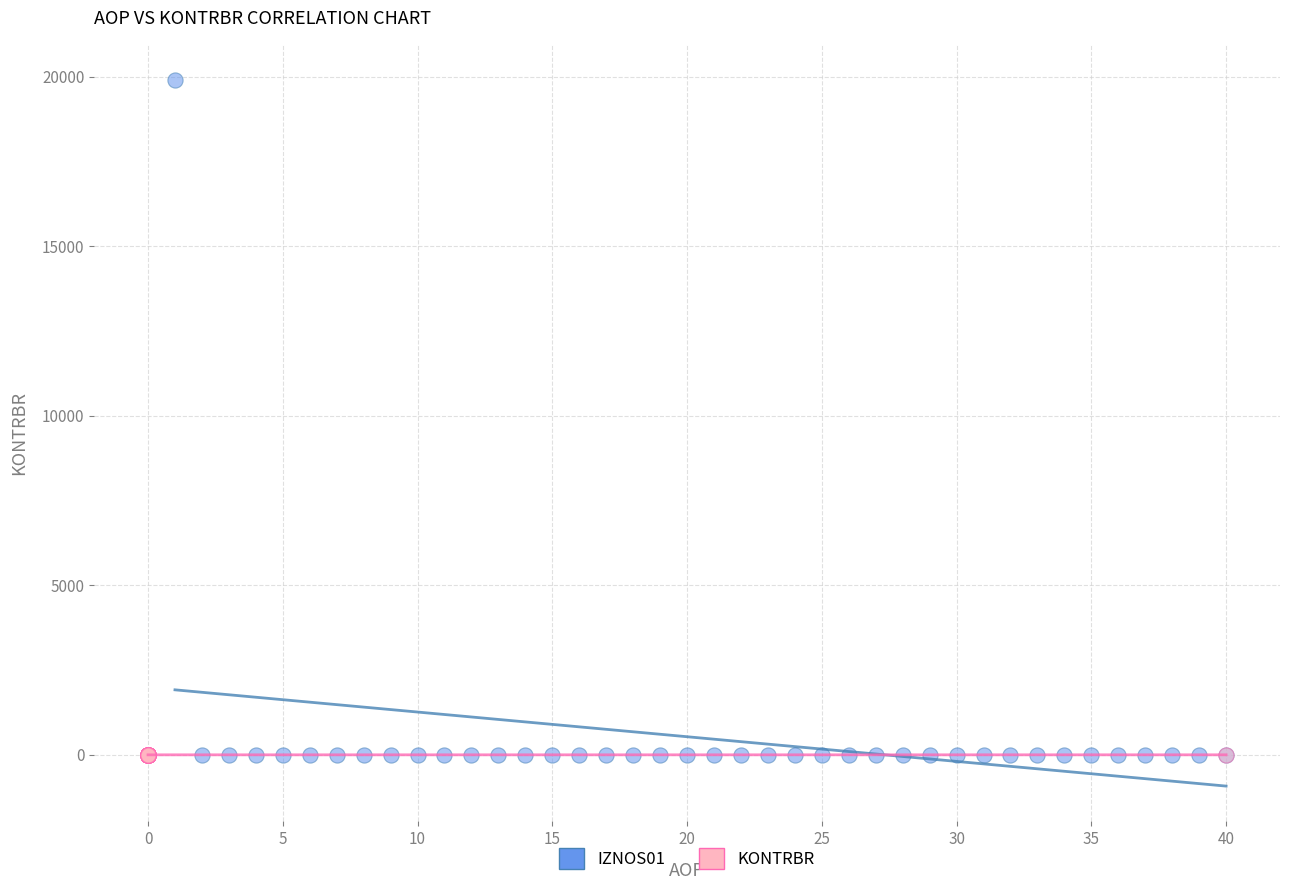

What are all the series names shown in the legend?

IZNOS01, KONTRBR